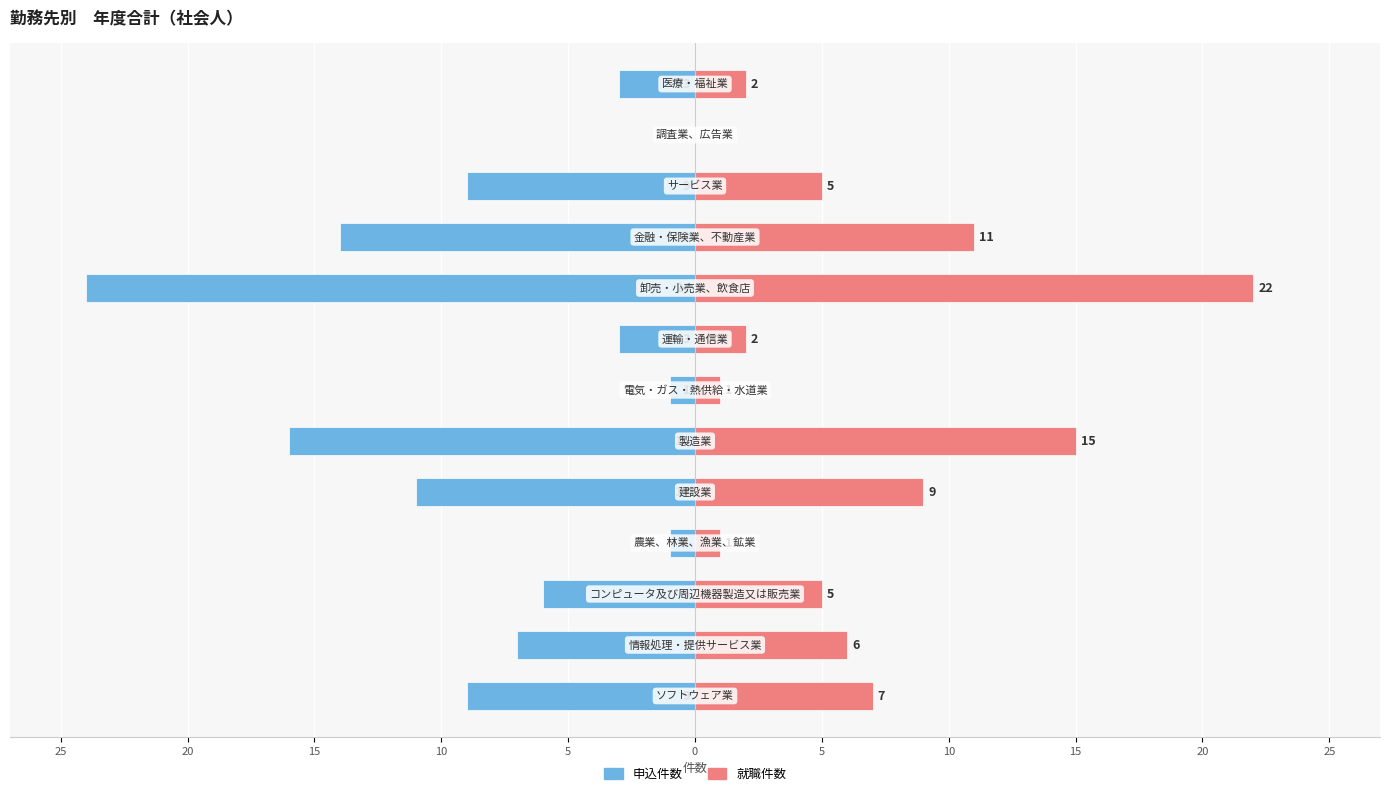

What is the value of the 申込件数 bar at the 3rd from the left?

-6